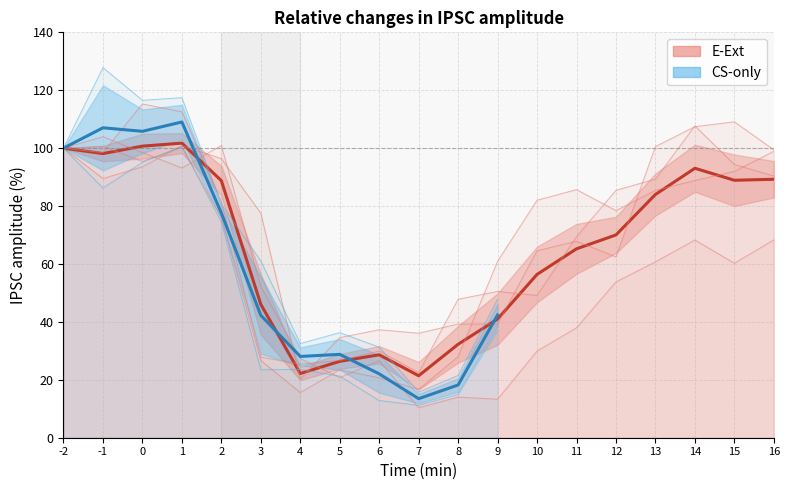

How many values in the E-Ext Cell 3 series exceed 82?

10